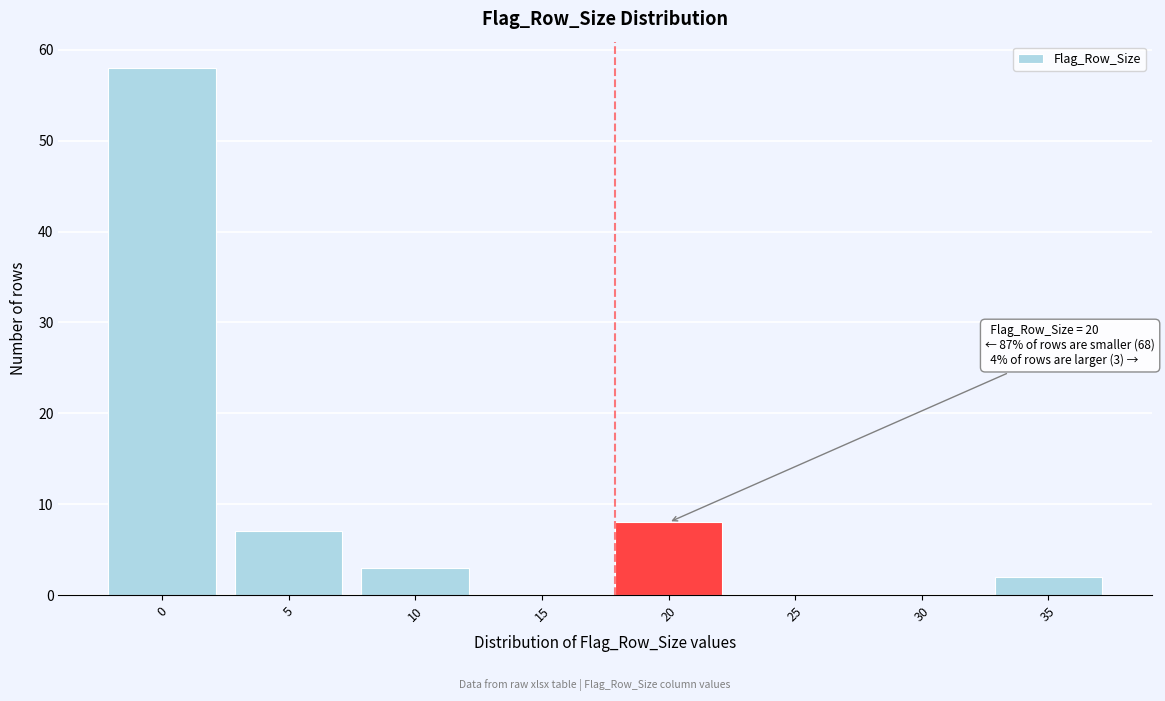

Reading left to right, list all the values displayed in this chart.

0=58	5=7	10=3	15=0	20=8	25=0	30=0	35=2